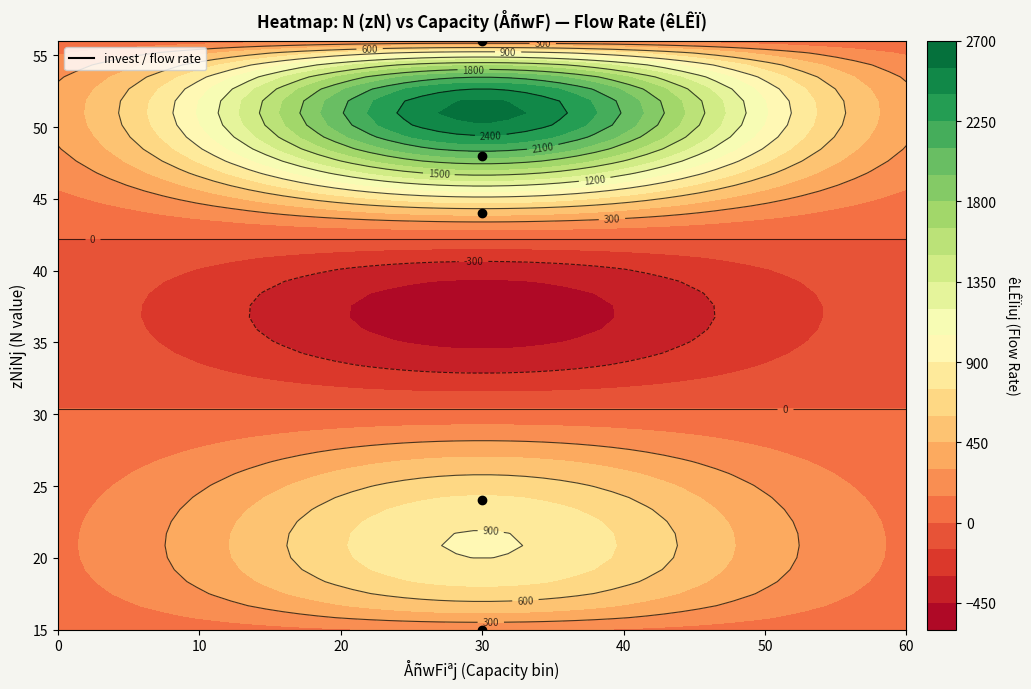

At which category does the chart reach its peak across all series?

30_48